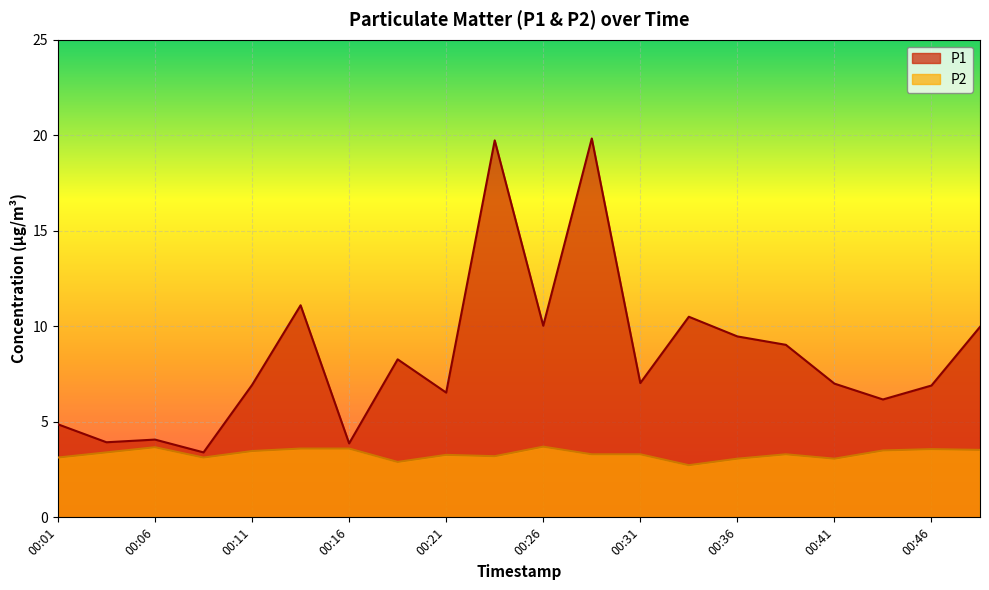

Which series has the largest total across all categories?

P1